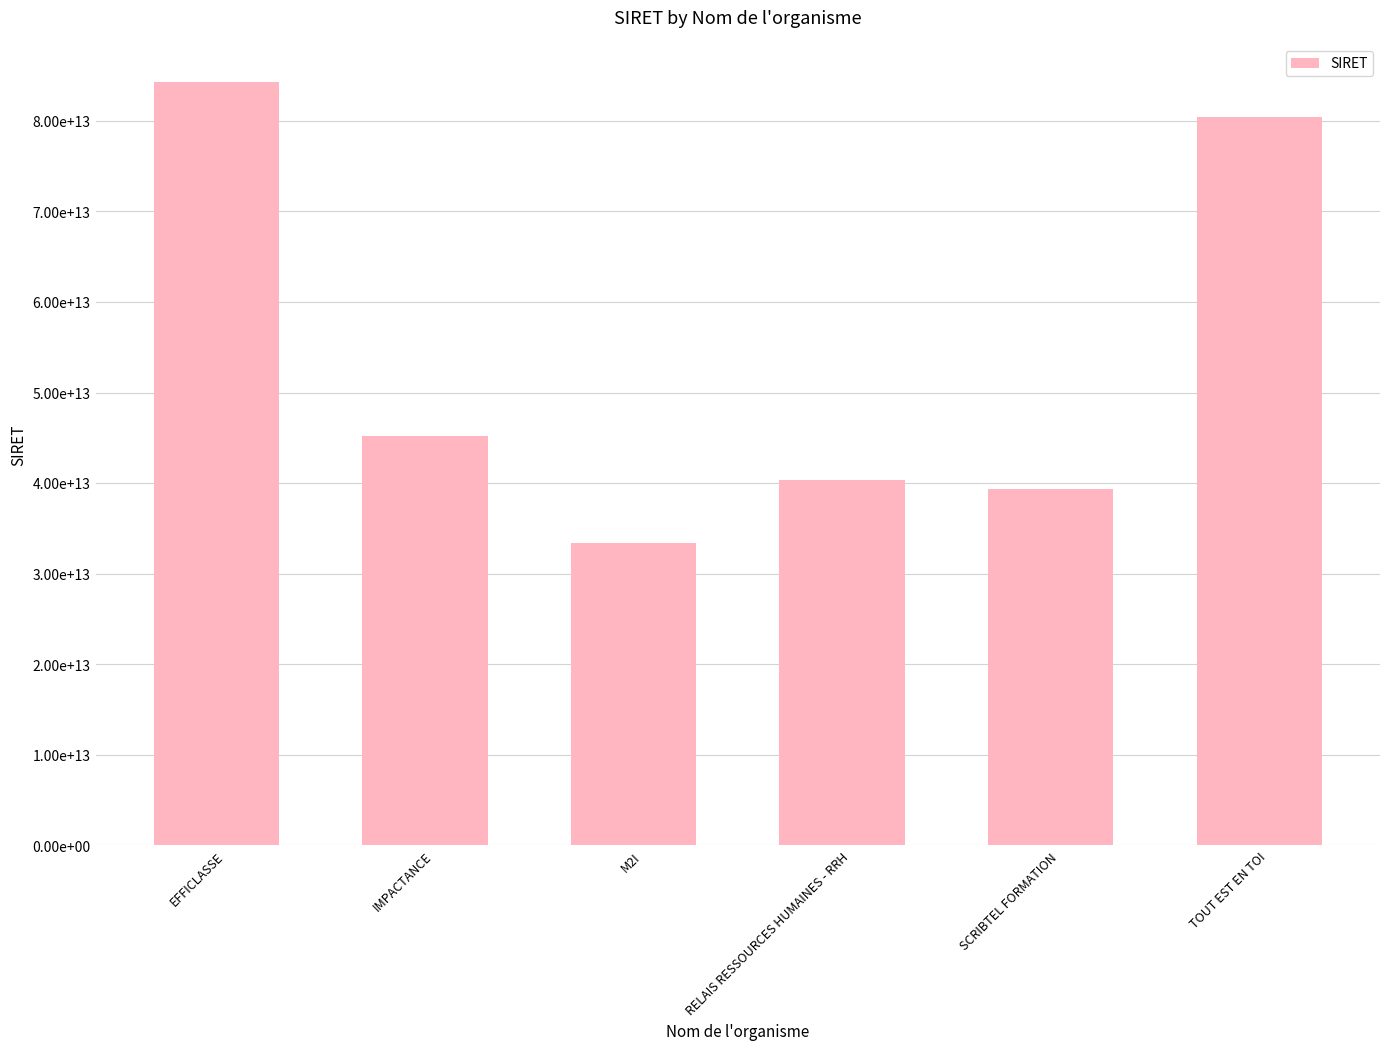

Reading left to right, list all the values displayed in this chart.

84260711100015	45256909800042	33354415300344	40336380700120	39336786700024	80387706700014